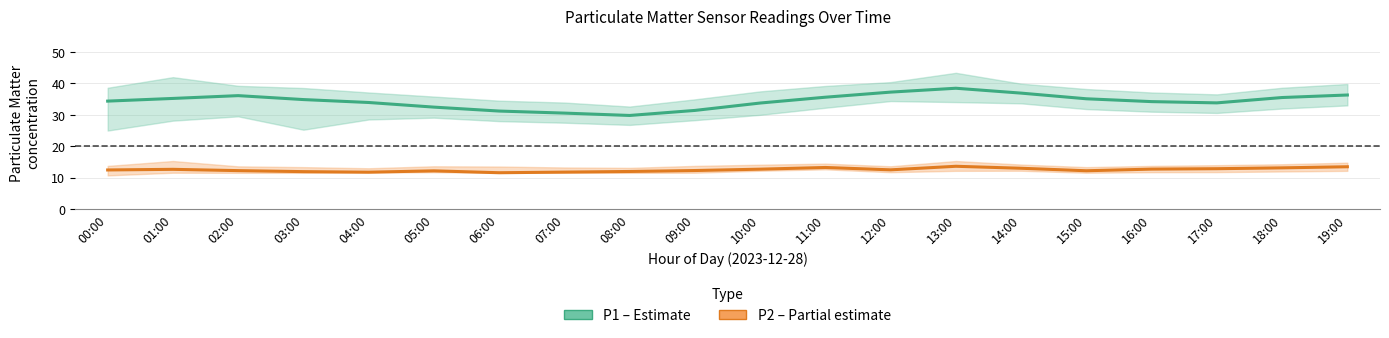

True or false: P2 (PM2.5) and P1 (PM10) intersect in this chart.

False